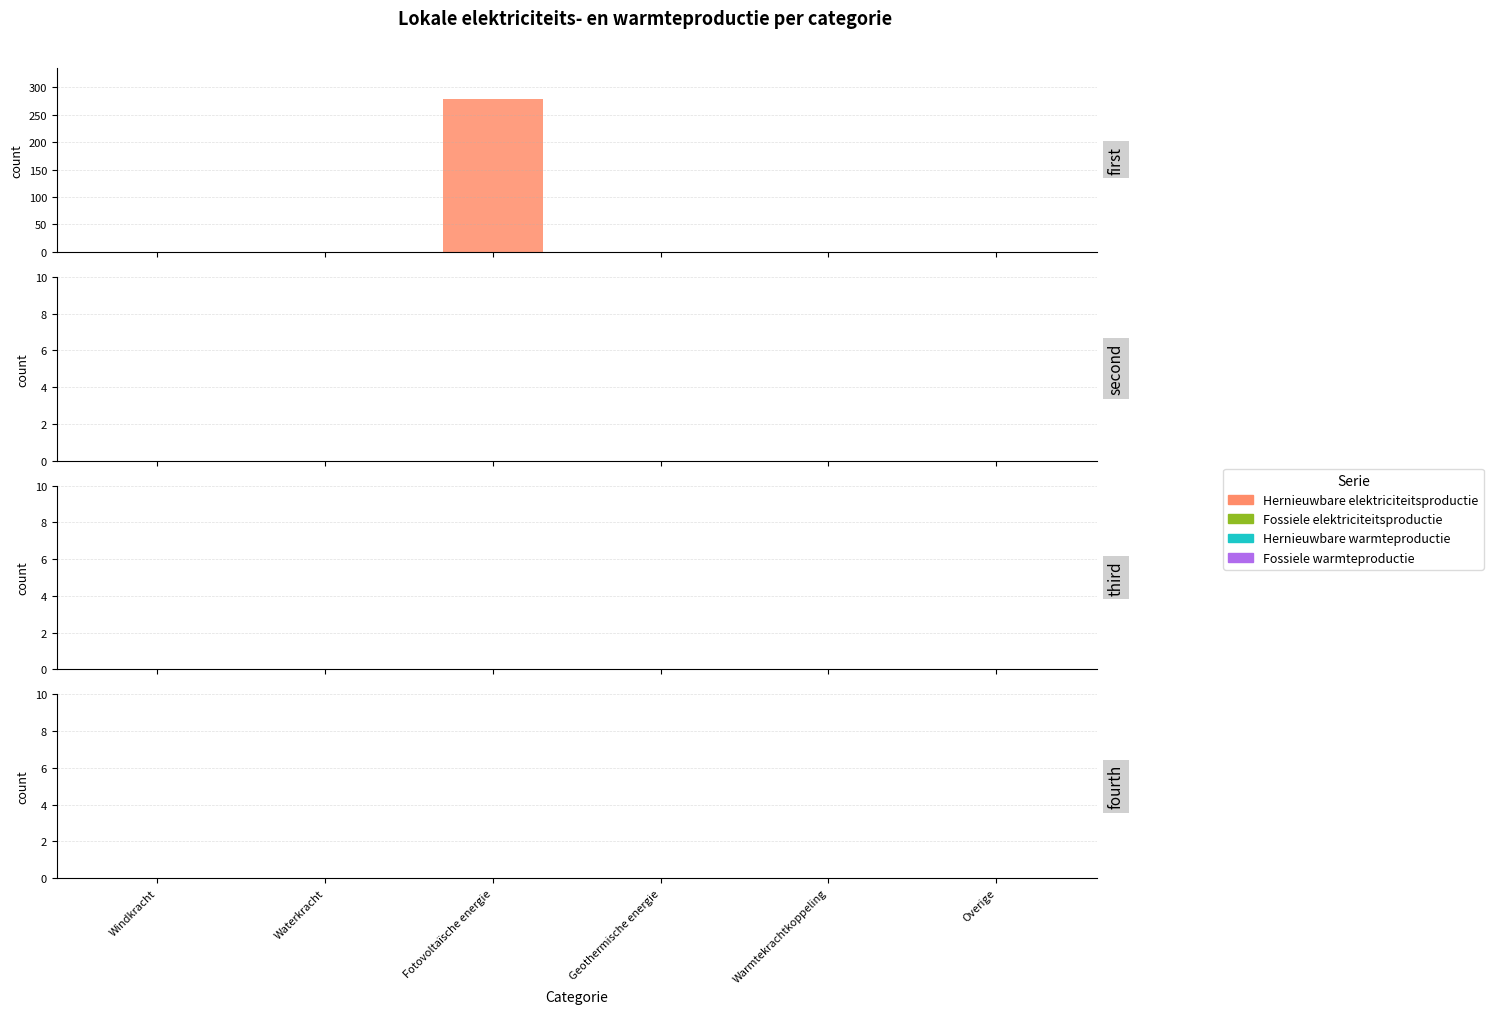

What is the sum of all values?

279.3